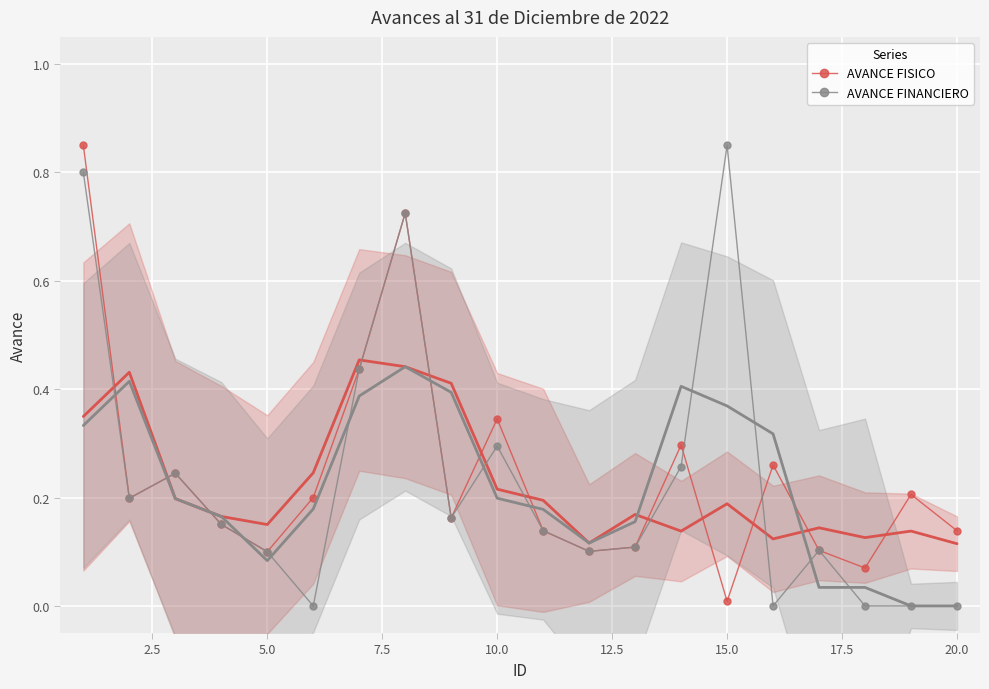

Which category has the highest value in the AVANCE FINANCIERO series?

15.0